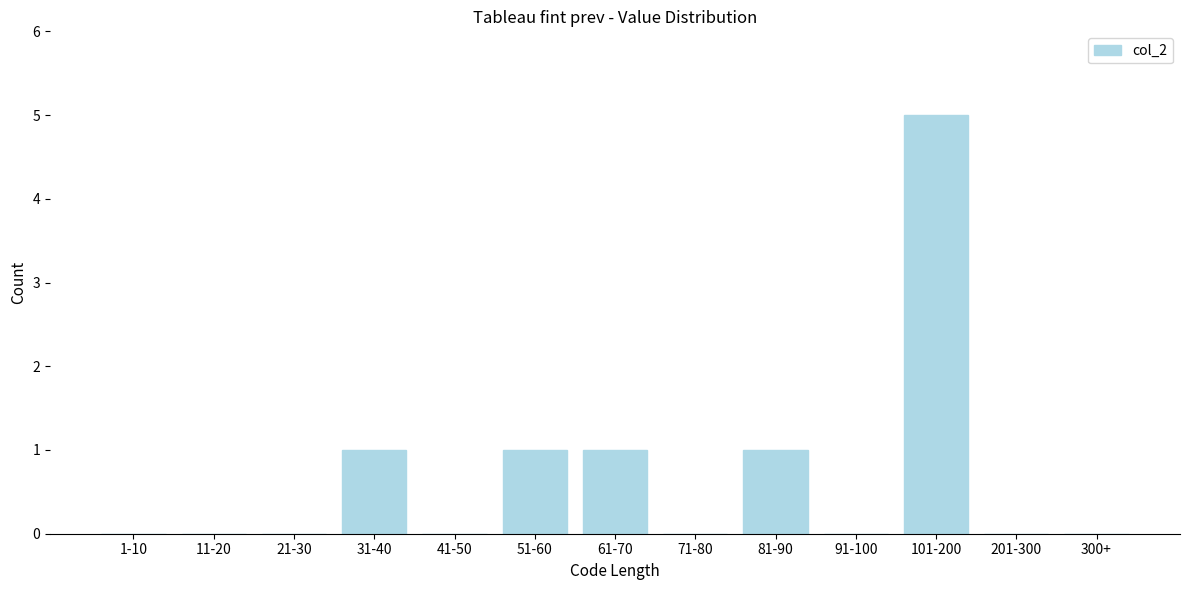

Reading right to left, list all the values displayed in this chart.

300+=0	201-300=0	101-200=5	91-100=0	81-90=1	71-80=0	61-70=1	51-60=1	41-50=0	31-40=1	21-30=0	11-20=0	1-10=0